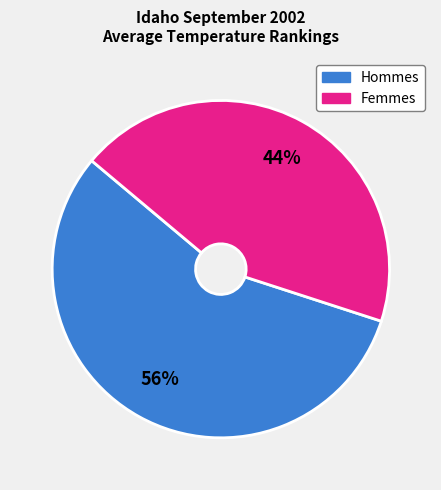

To the nearest percent, what is the average slice percentage?

50%